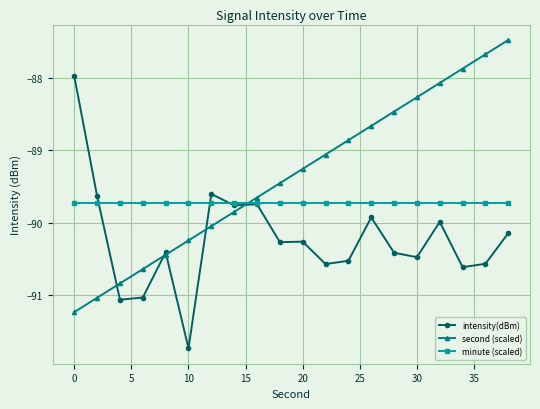

List the series in order of their peak value, lowest first.

minute (scaled), intensity(dBm), second (scaled)